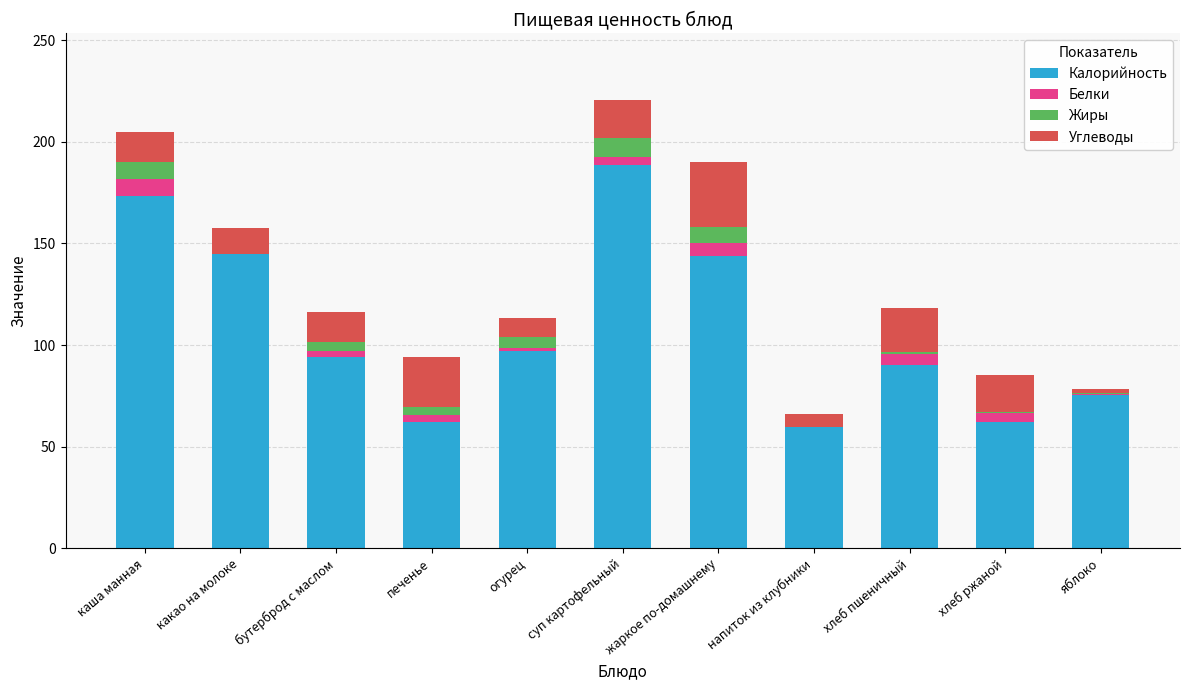

The value of Калорийность at суп картофельный is 268.2. True or false?

False